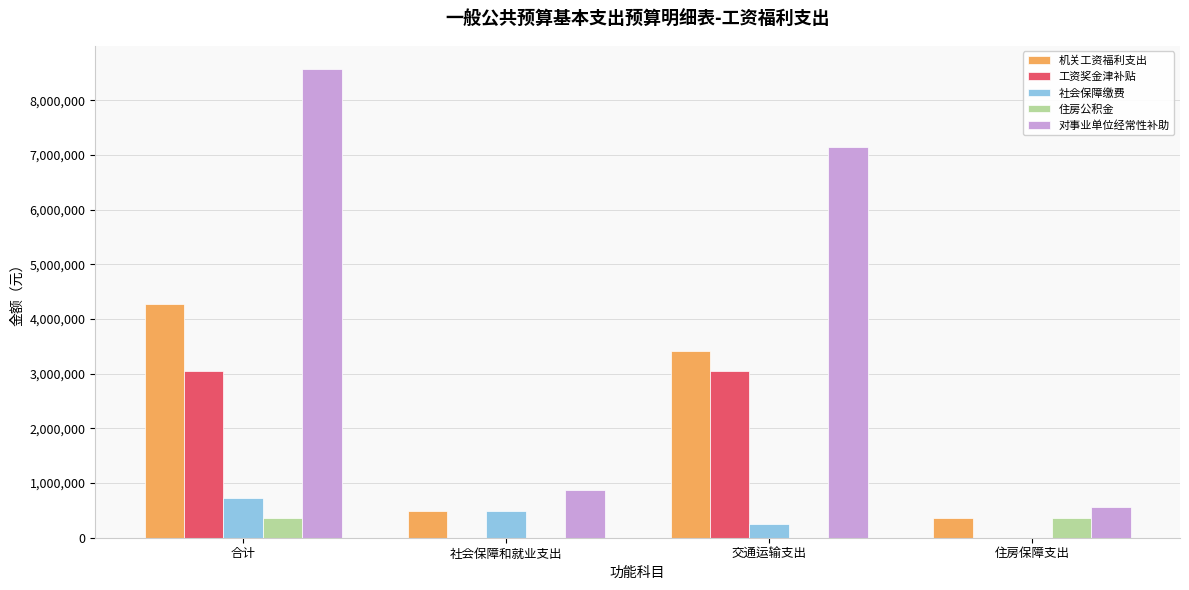

What is the difference between the 对事业单位经常性补助 values at 住房保障支出 and 交通运输支出?

6585334.4